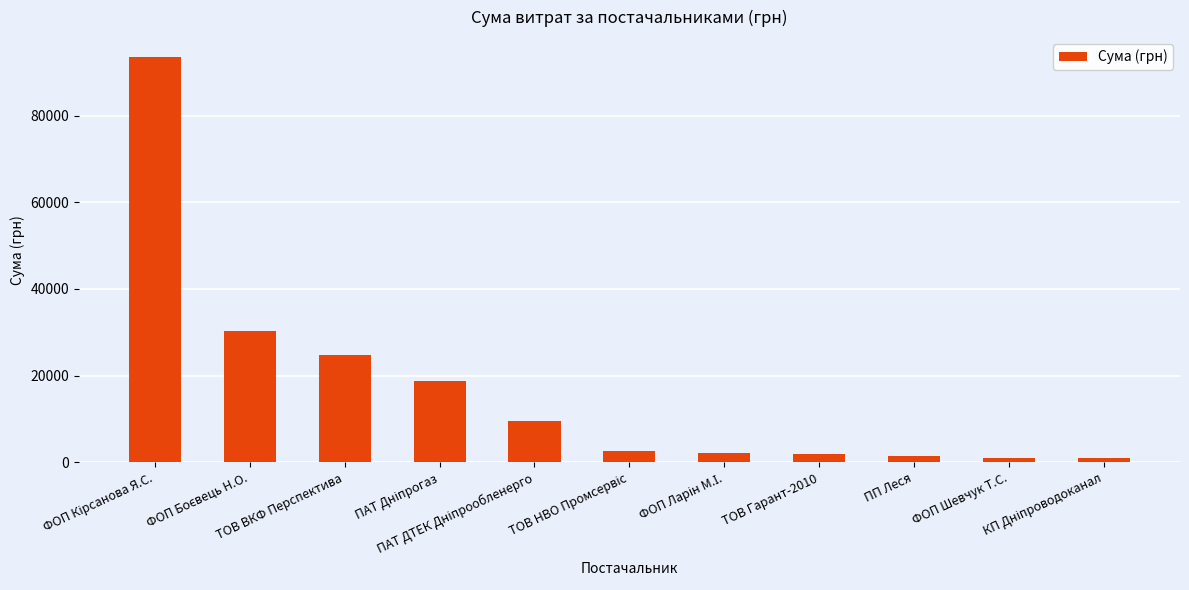

How many data points are above 2652?

6